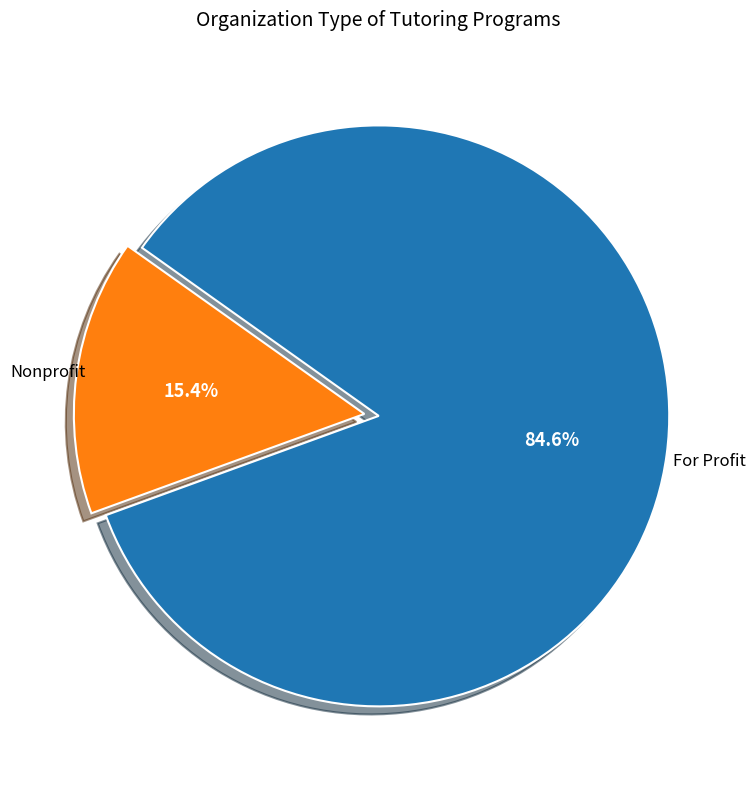

Is there a majority slice in this chart?

Yes